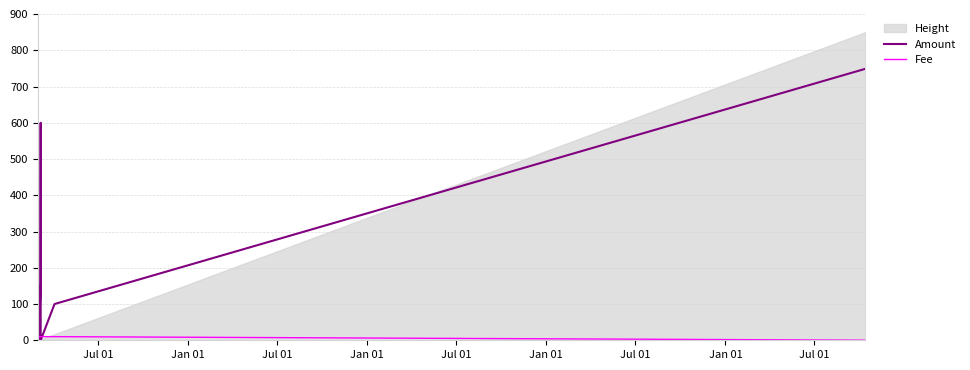

What is the value of the Amount point at the 9th from the left?

150.0